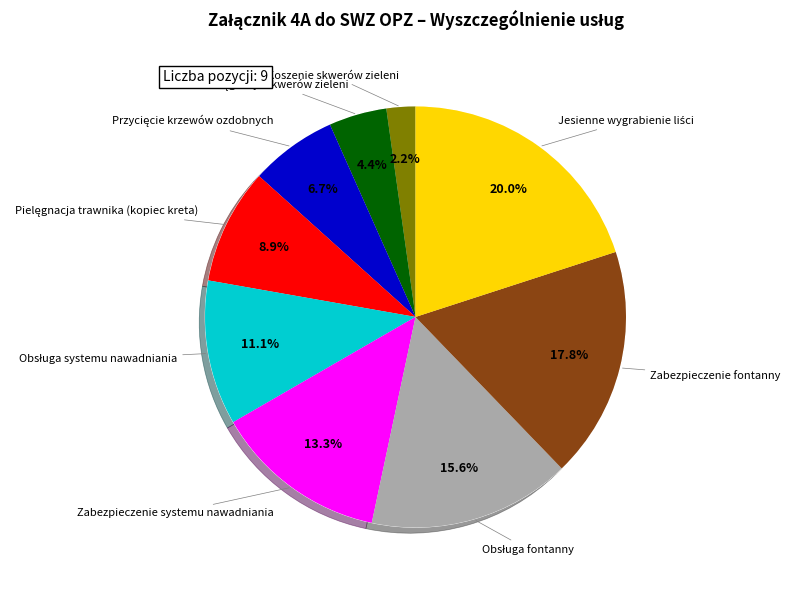

Does Zabezpieczenie systemu nawadniania account for over 50% of the chart?

No